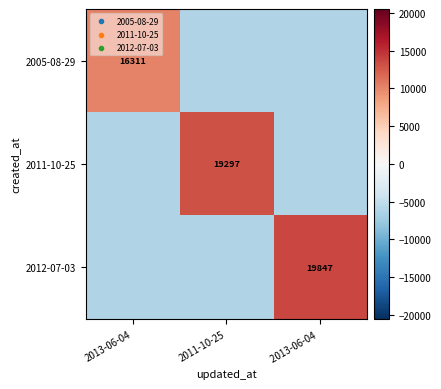

Between 2013-06-04 and 2013-06-04, which series saw the biggest shift?

2012-07-03